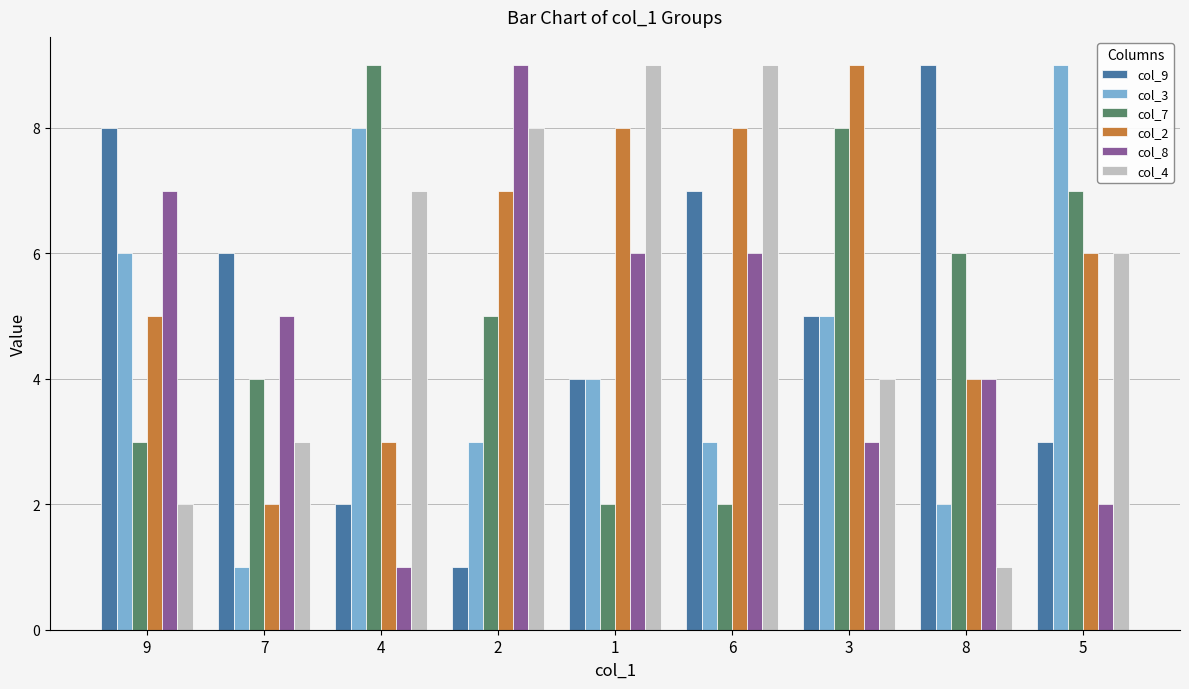

Reading left to right, what are all the values shown in this chart?

col_9: 8	6	2	1	4	7	5	9	3
col_3: 6	1	8	3	4	3	5	2	9
col_7: 3	4	9	5	2	2	8	6	7
col_2: 5	2	3	7	8	8	9	4	6
col_8: 7	5	1	9	6	6	3	4	2
col_4: 2	3	7	8	9	9	4	1	6